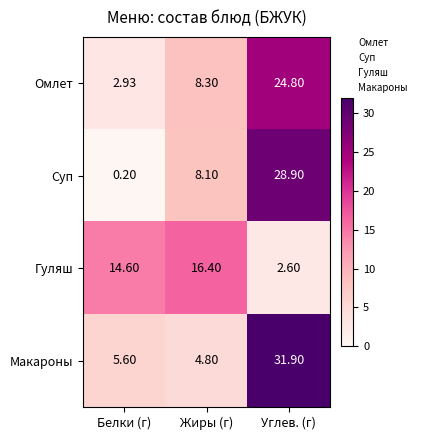

Is the value of Омлет at Жиры (г) greater than the value of Макароны at Белки (г)?

Yes